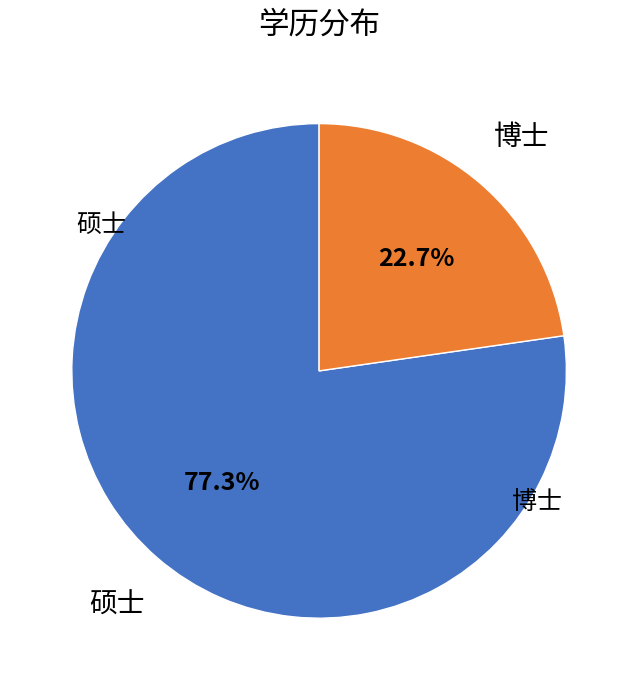

Is there a majority slice in this chart?

Yes